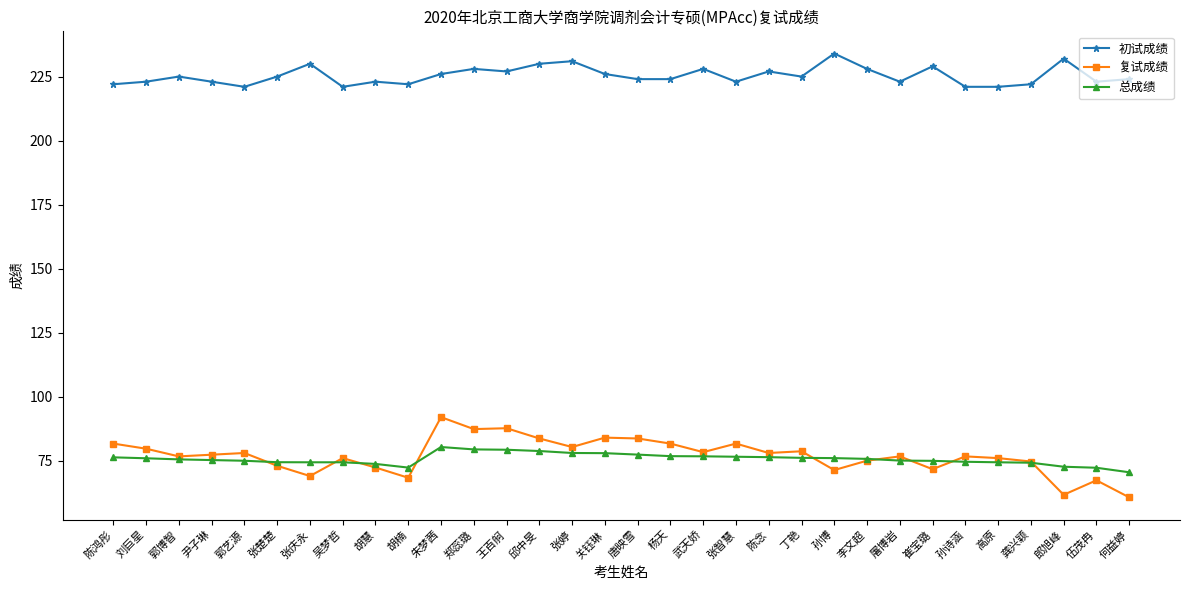

What is the greatest value displayed?

234.0